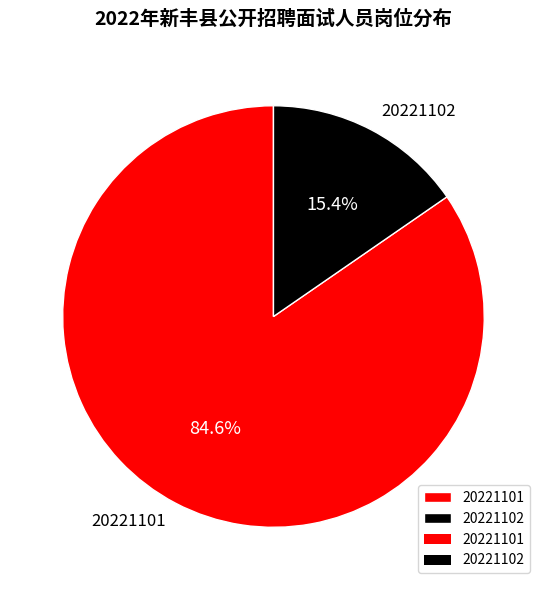

Count the number of slices in the pie.

2